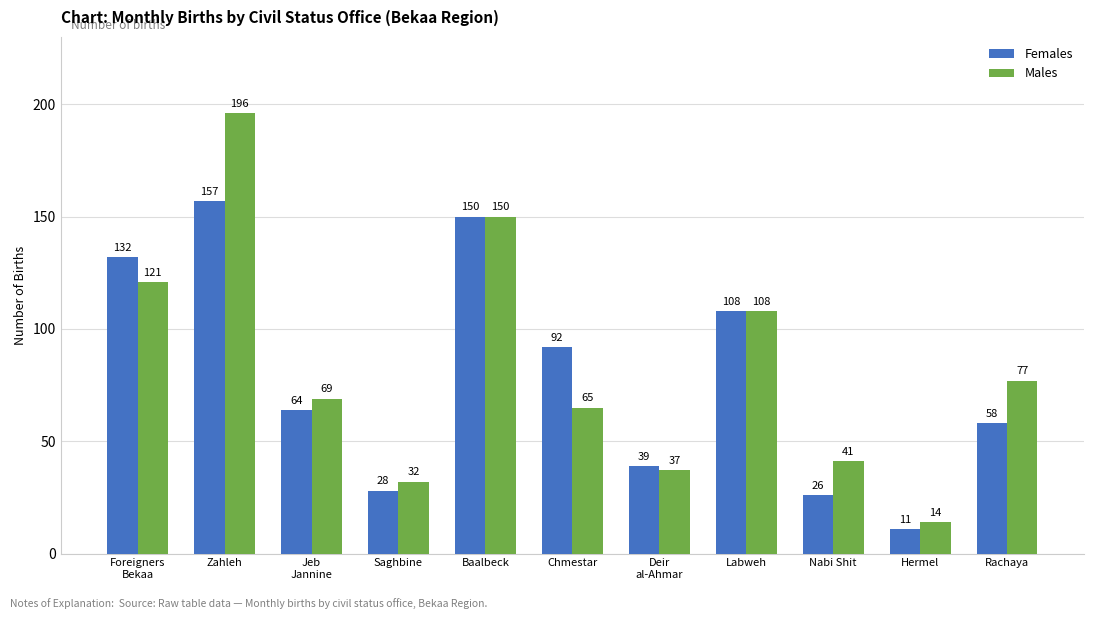

Which series has the largest total across all categories?

Males